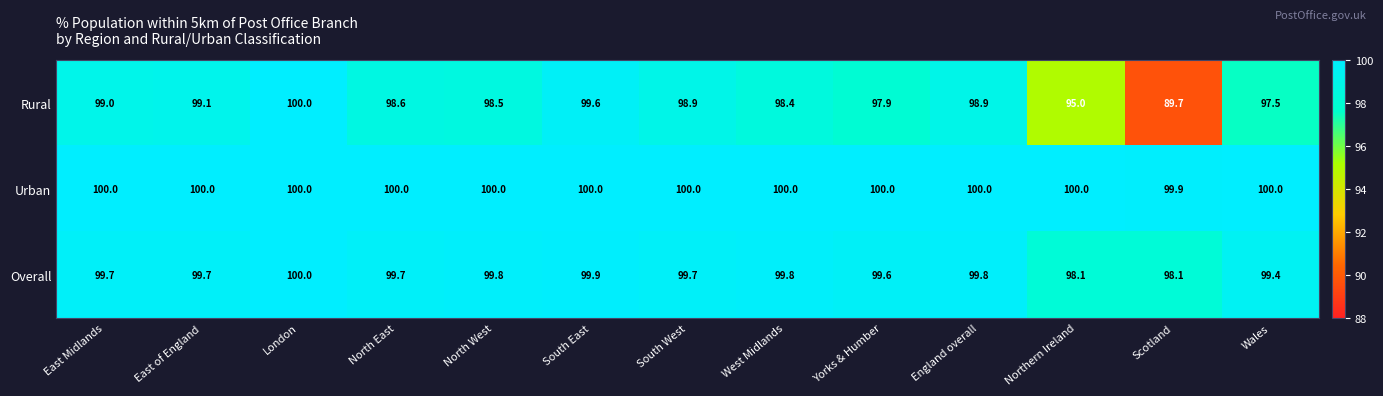

At which category does the chart reach its minimum across all series?

Scotland